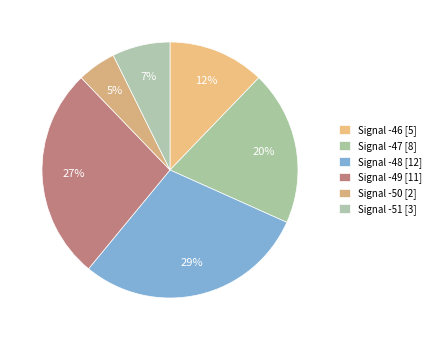

Is Signal -46 the majority of the pie?

No